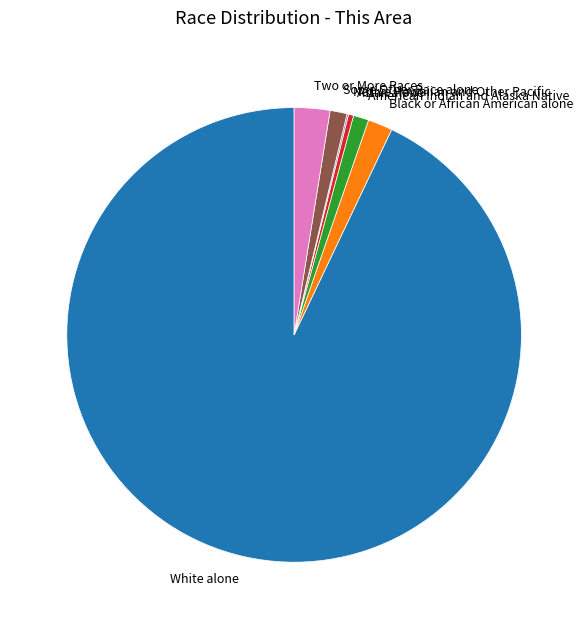

Which slice represents more than half of the pie?

White alone